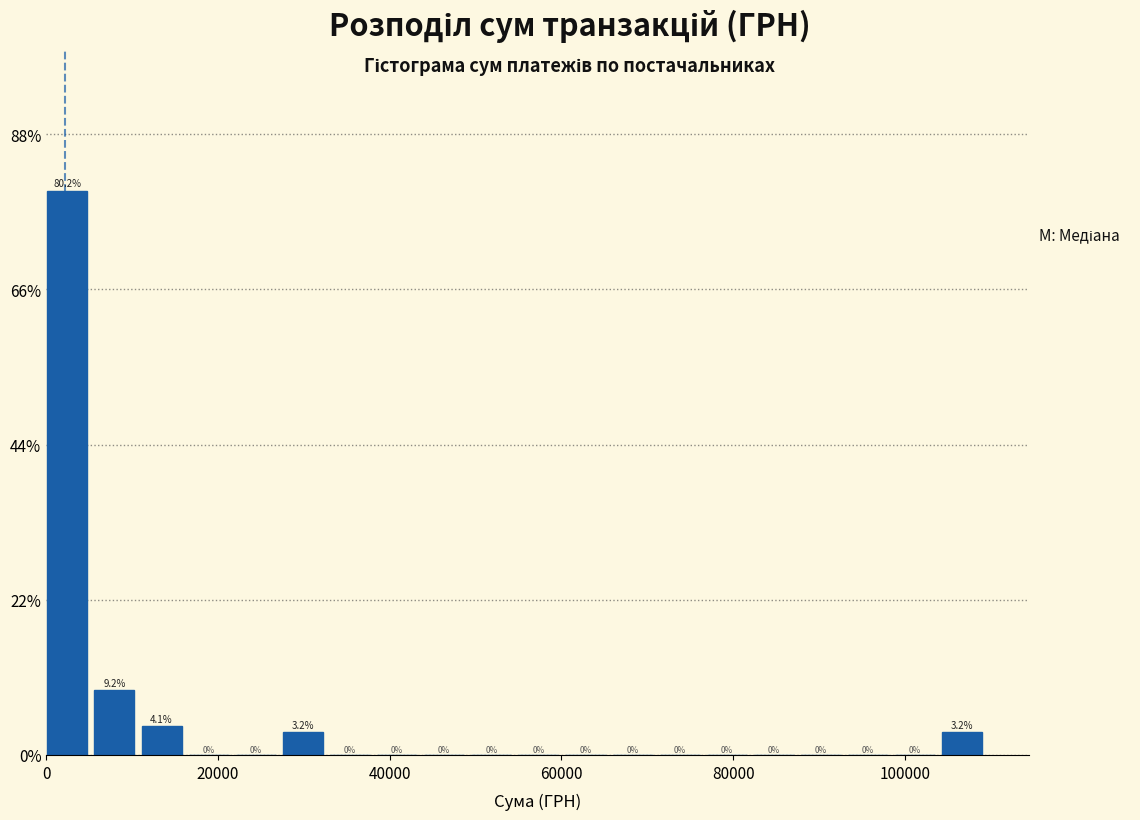

Around what value on the x-axis is the tallest bar? Give the approximate position of its centre, as read against the axis.

2000